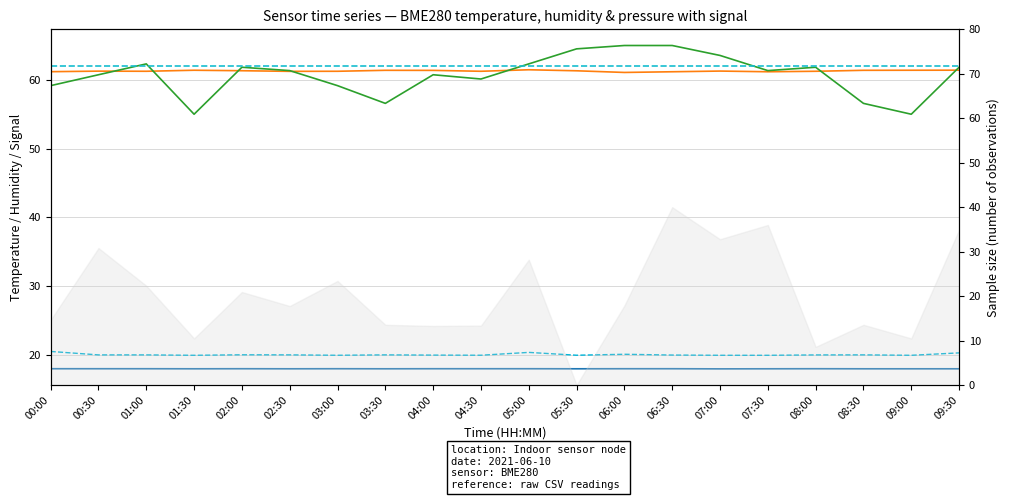

What is the average value of the BME280 Humidity series?

61.3